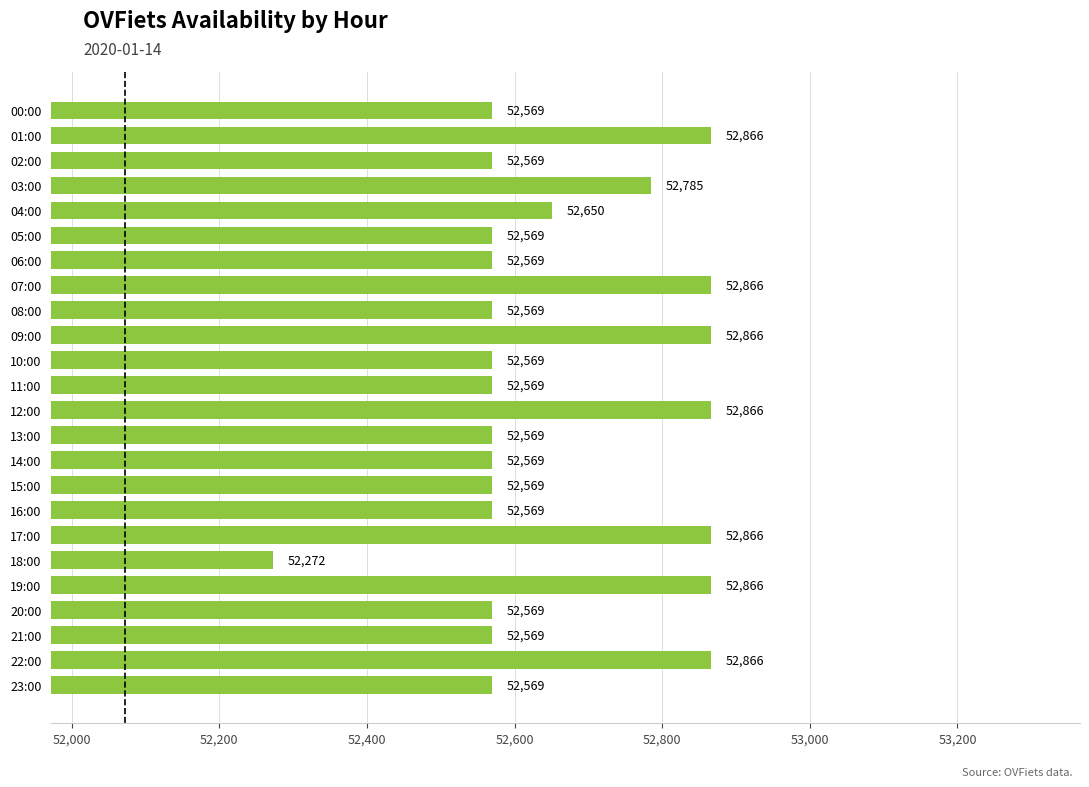

What is the difference between the maximum and minimum values?

594